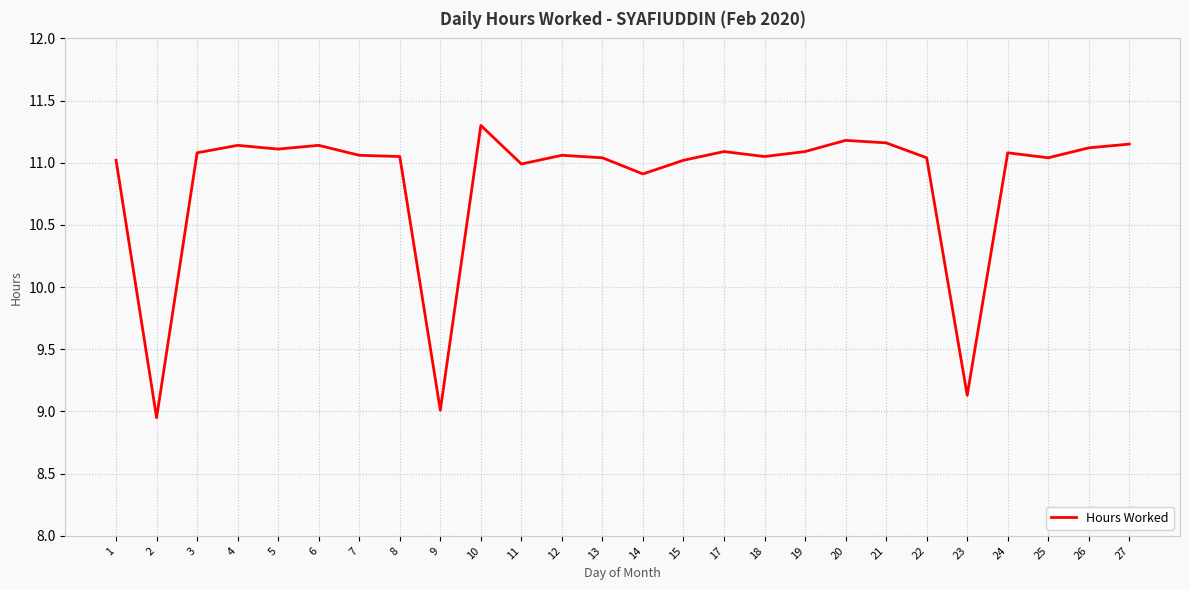

What is the sum of the values at 6 and 18?

22.2